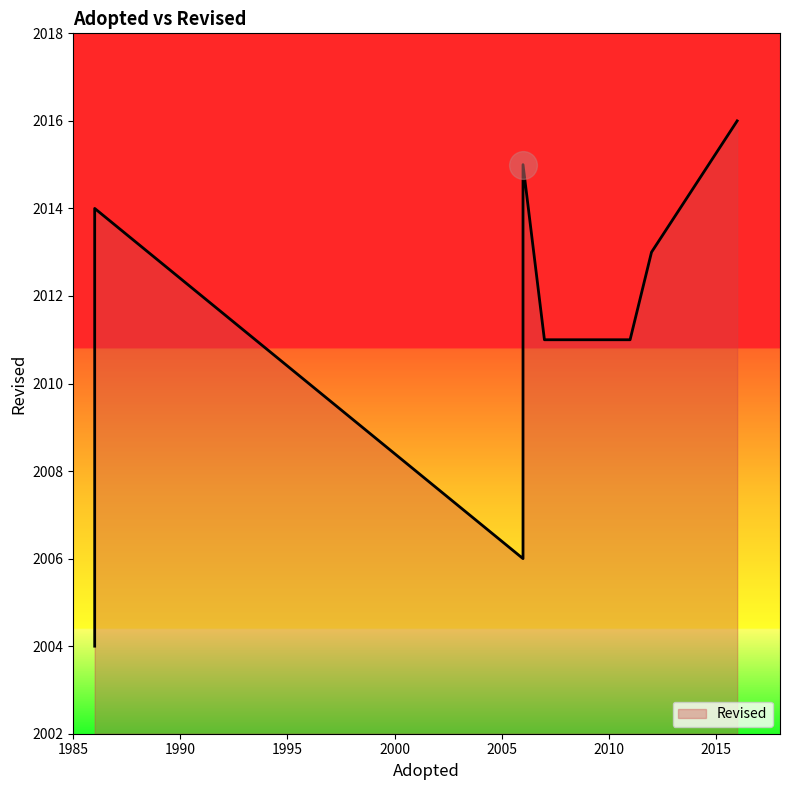

Between 2006 and 2016, which is larger?

2016